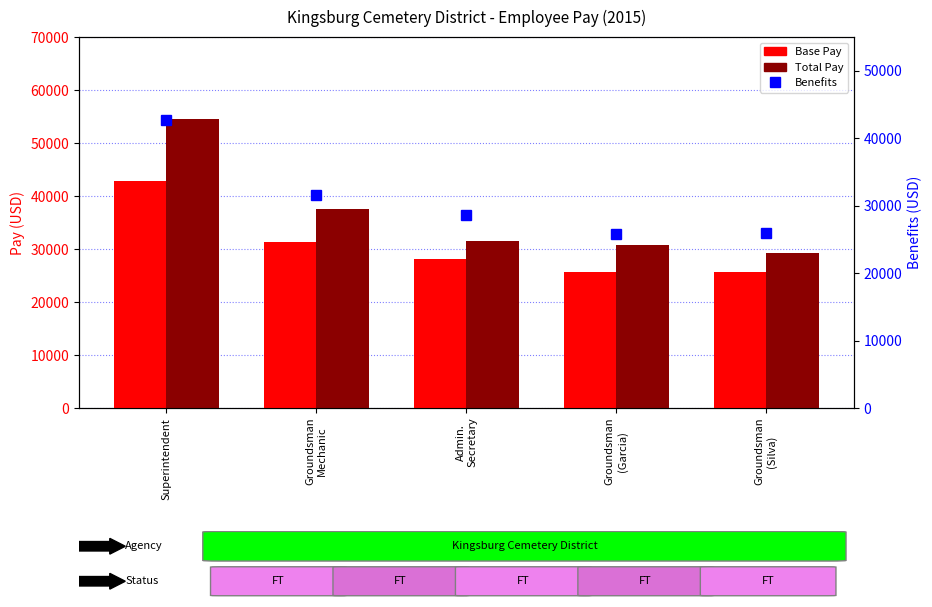

What is the difference between the highest and lowest values at Groundsman
Mechanic?

6088.2